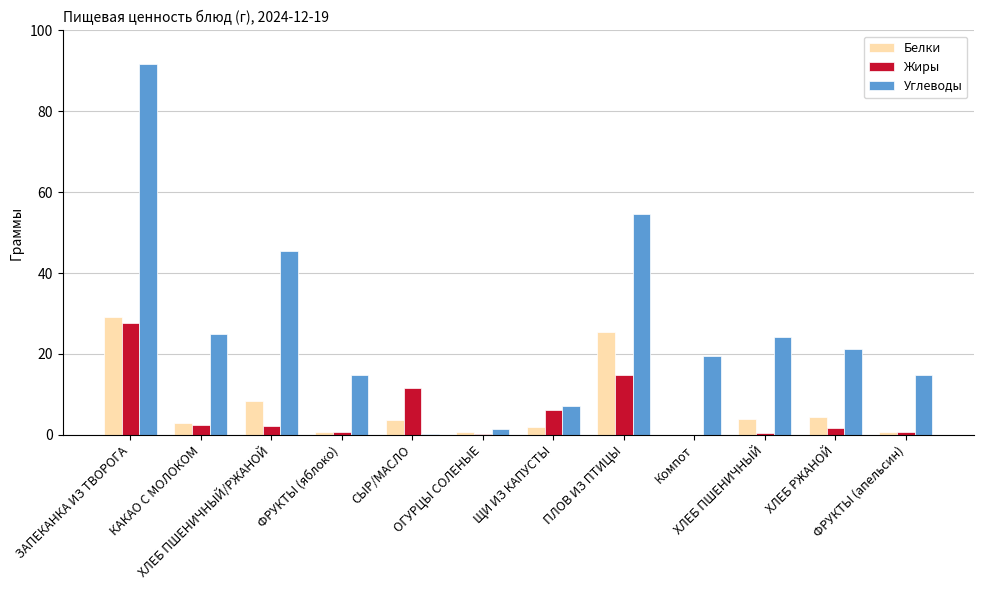

At which category is the sum across all series the highest?

ЗАПЕКАНКА ИЗ ТВОРОГА